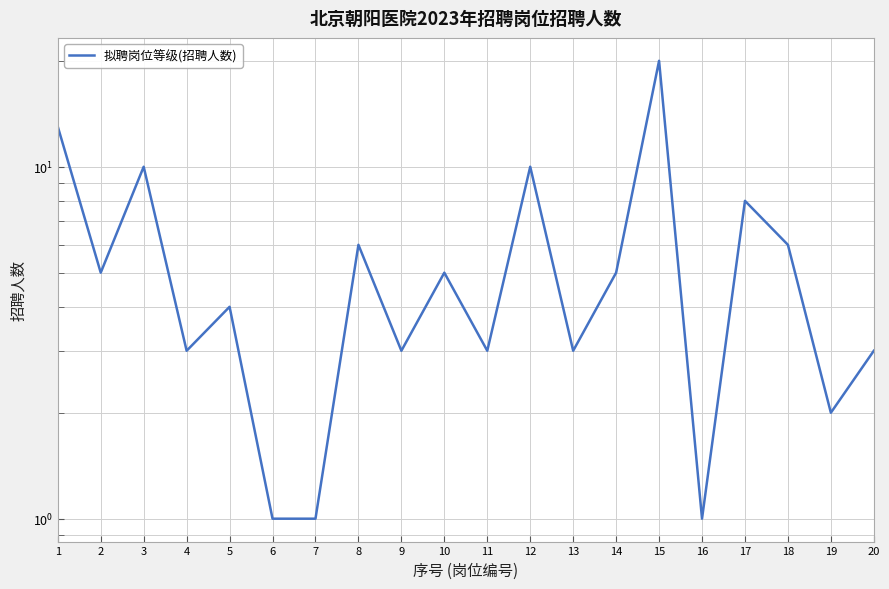

What is the change in value from 14 to 19?

-3